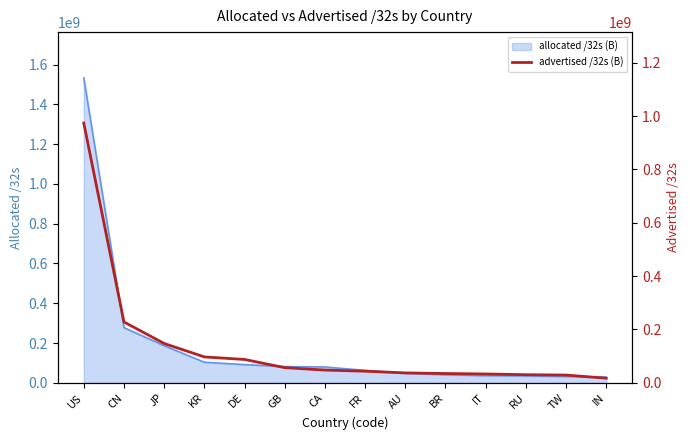

What position from the left is TW?

13